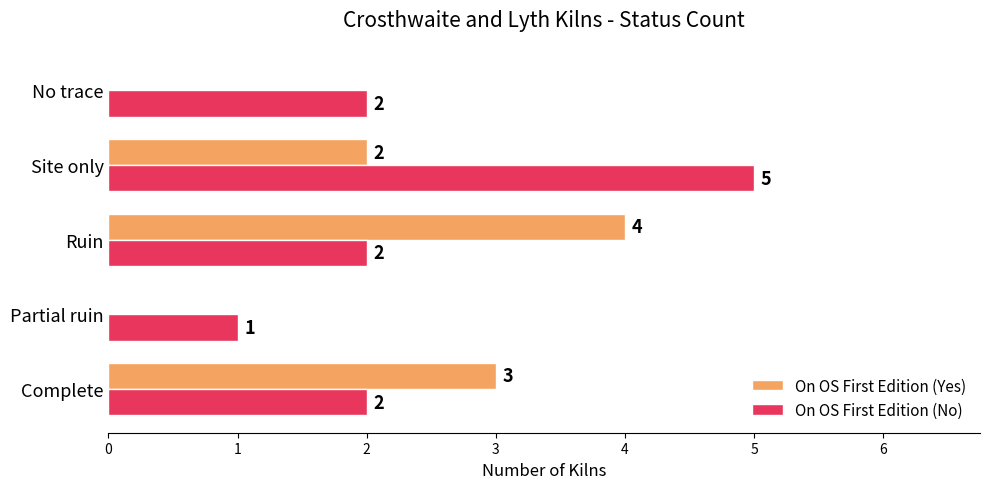

What is the highest value of the On OS First Edition (No) series?

5